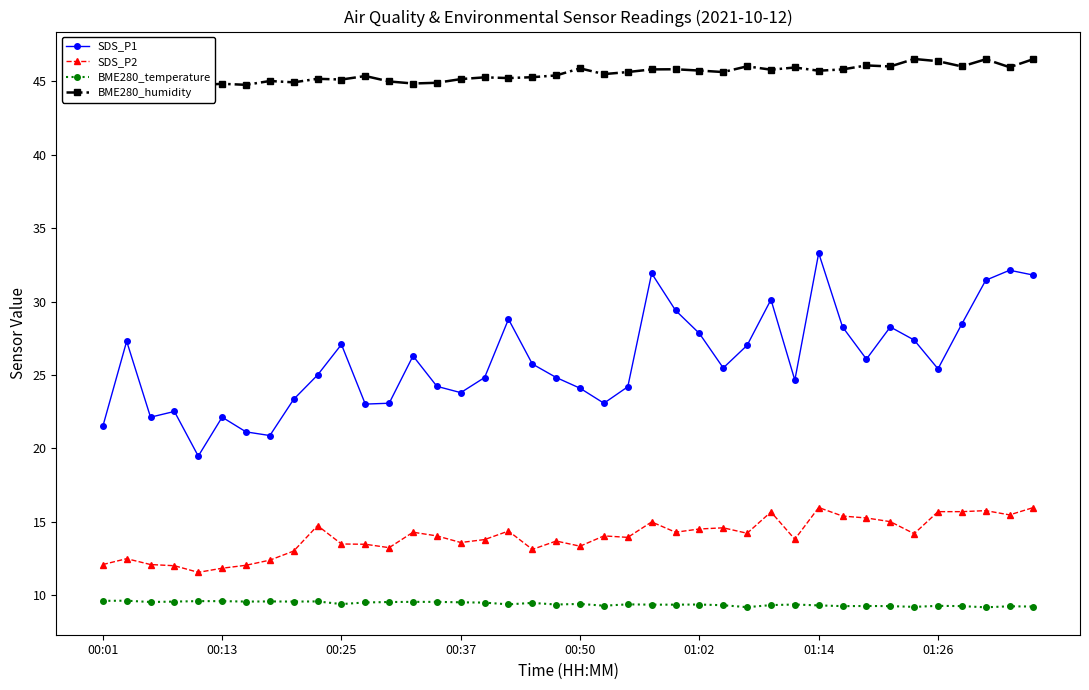

At how many categories does at least one series exceed 17?

40